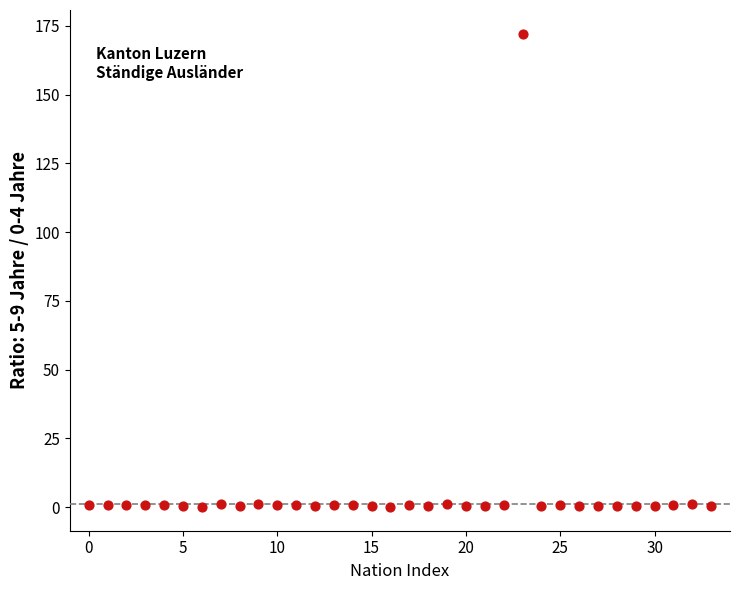

What is the range of Y values (max minus min)?

172.1